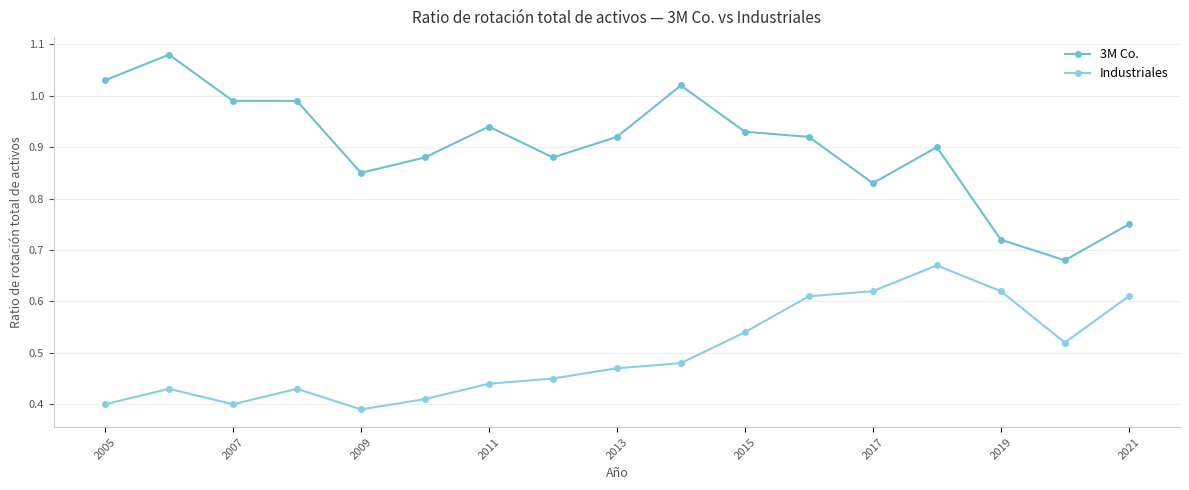

Rank the series by their maximum value, from highest to lowest.

3M Co., Industriales